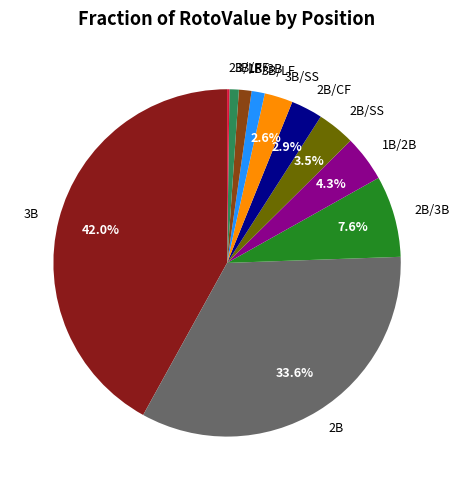

Is the sum of 1B/3B and 2B/3B greater than half?

No